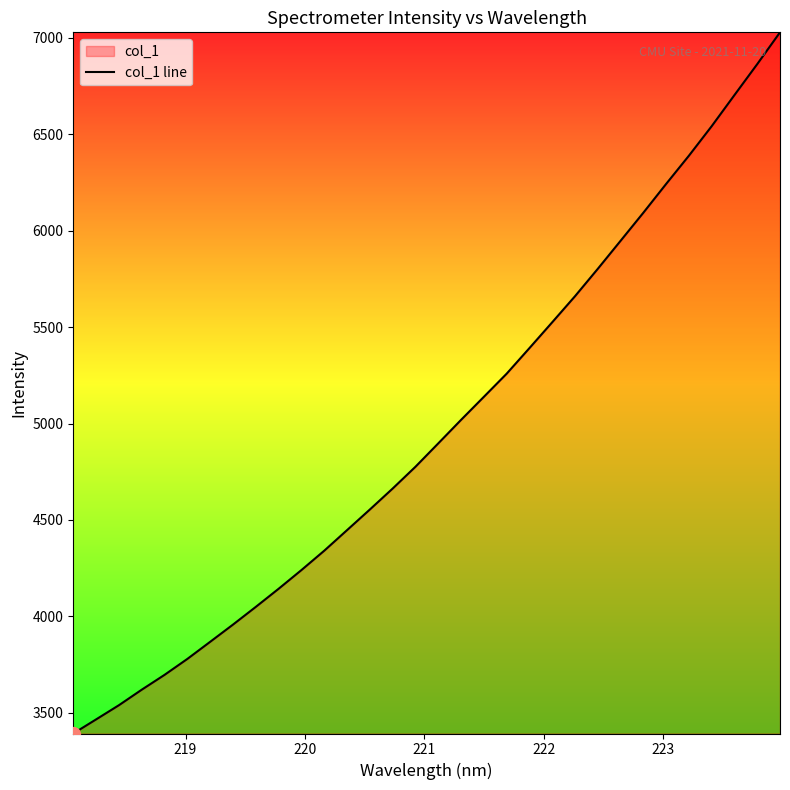

What is the minimum value shown in the chart?

3392.1